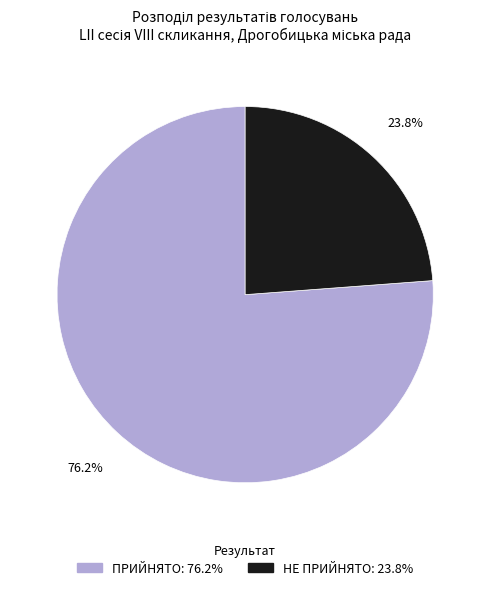

Do НЕ ПРИЙНЯТО and ПРИЙНЯТО together represent more than half of the pie?

Yes